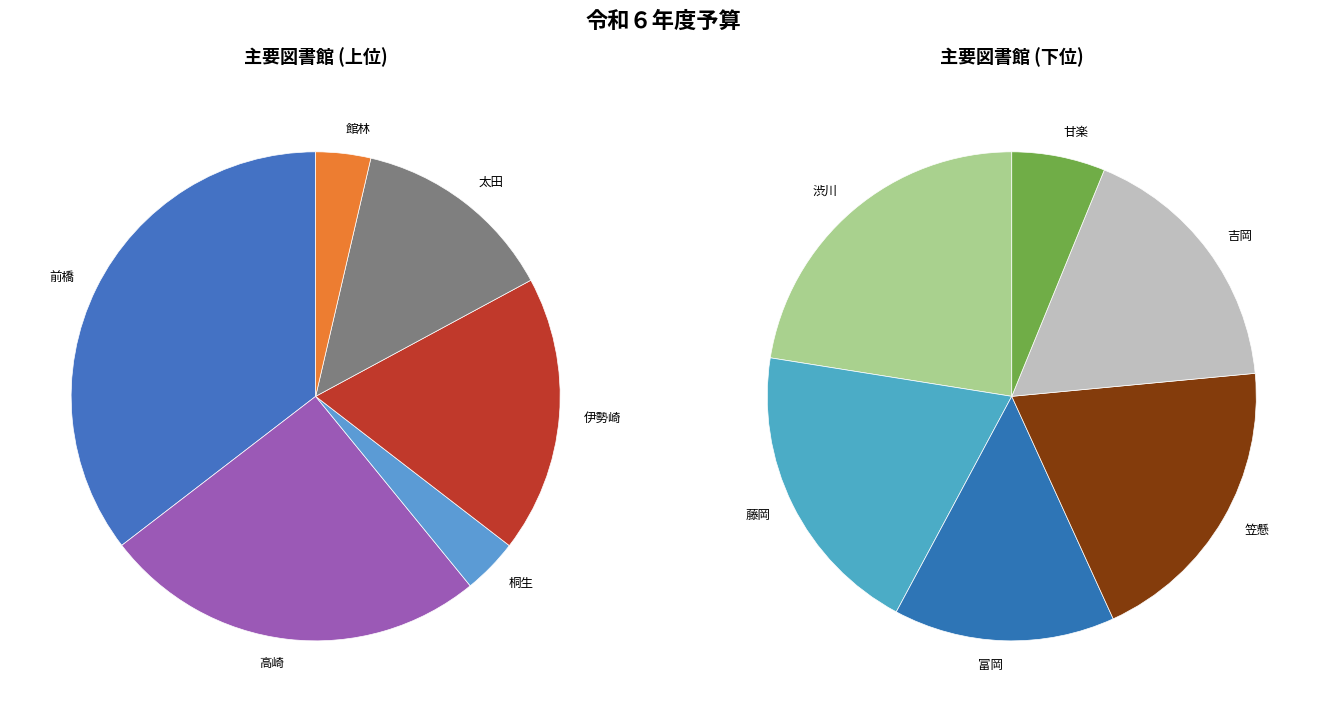

Between 高崎 and 藤岡, which is larger?

高崎